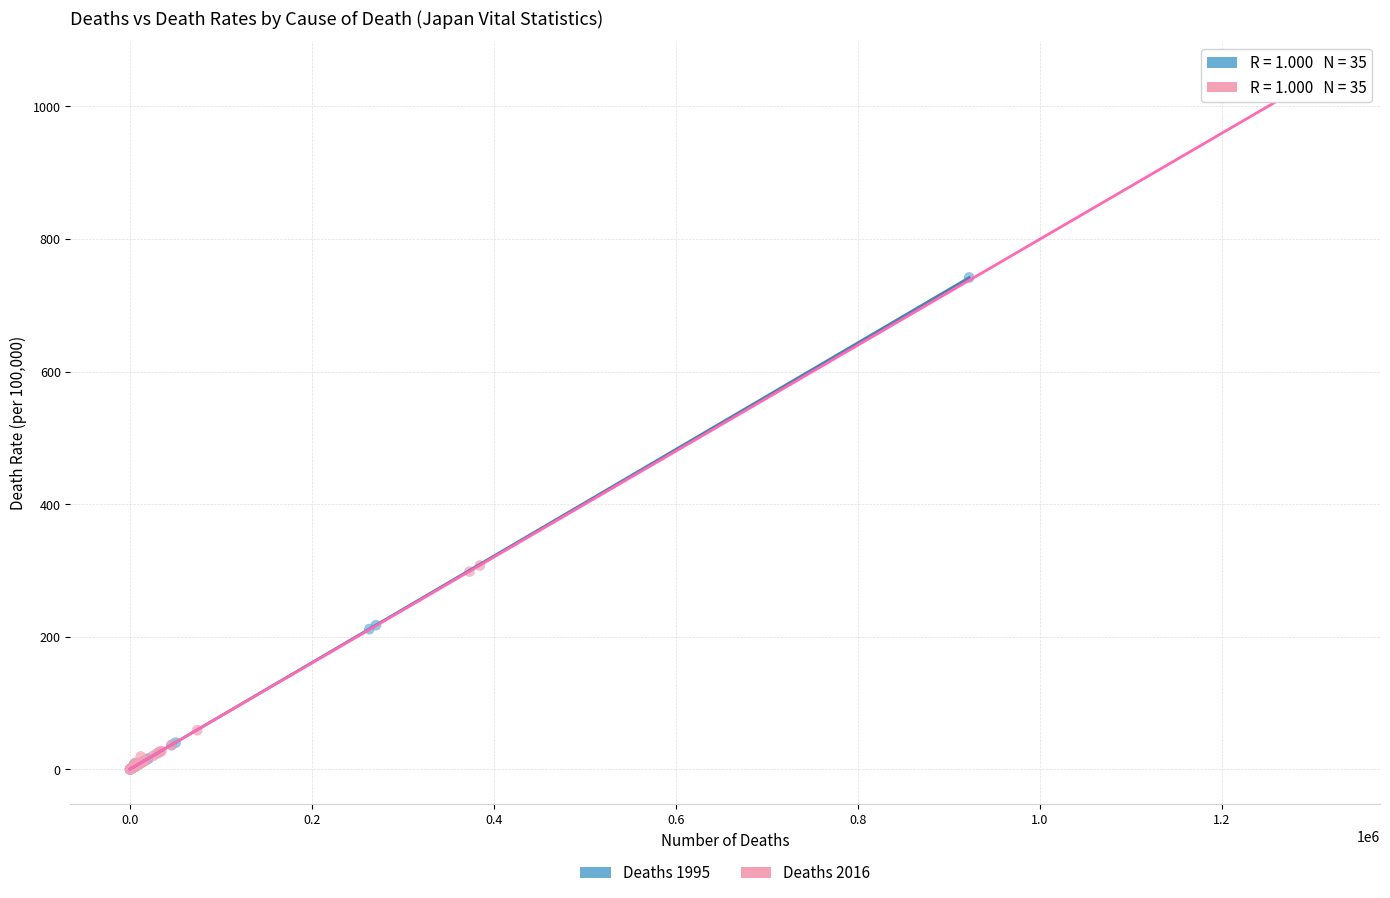

Which series has the largest Y range (max minus min)?

Deaths 2016